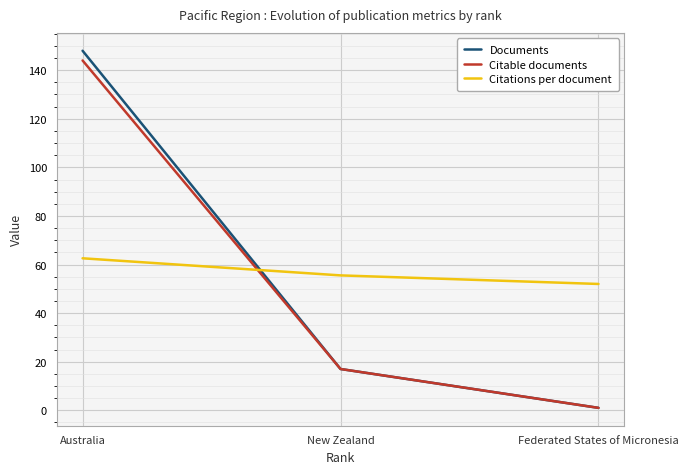

Which series has the largest range (max minus min)?

Documents